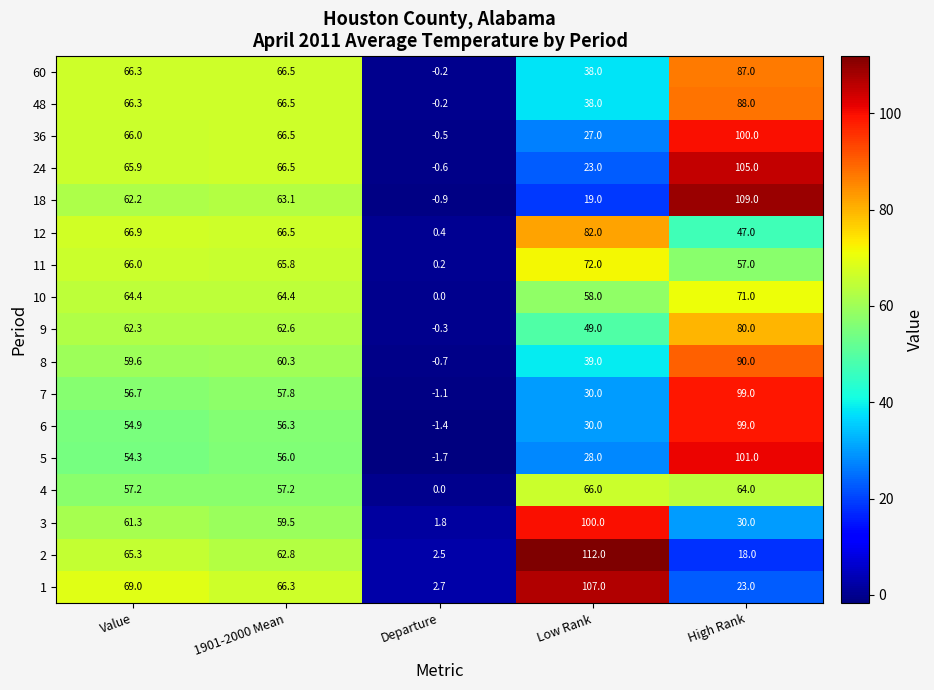

At which category is the sum across all series the highest?

High Rank